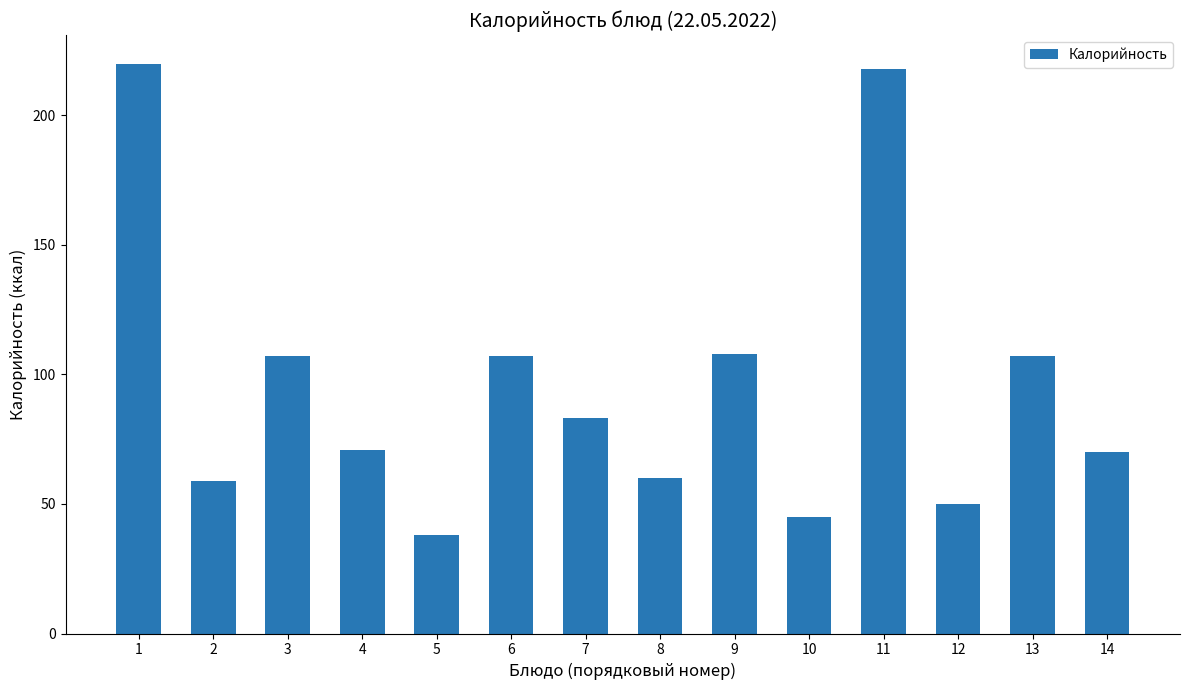

Are the bars grouped side by side (vs. stacked)?

No